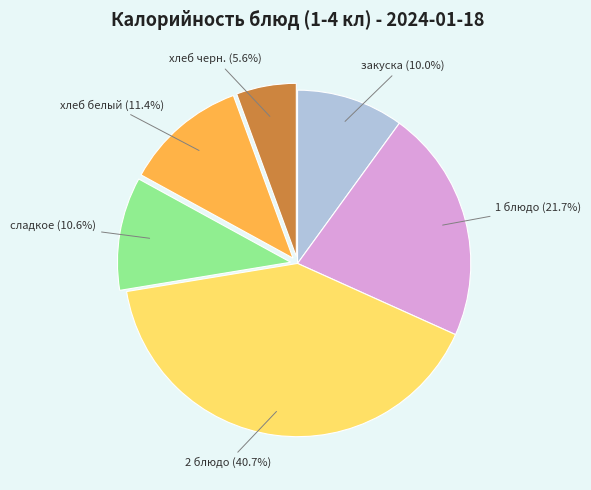

To the nearest percent, what is the average slice percentage?

17%